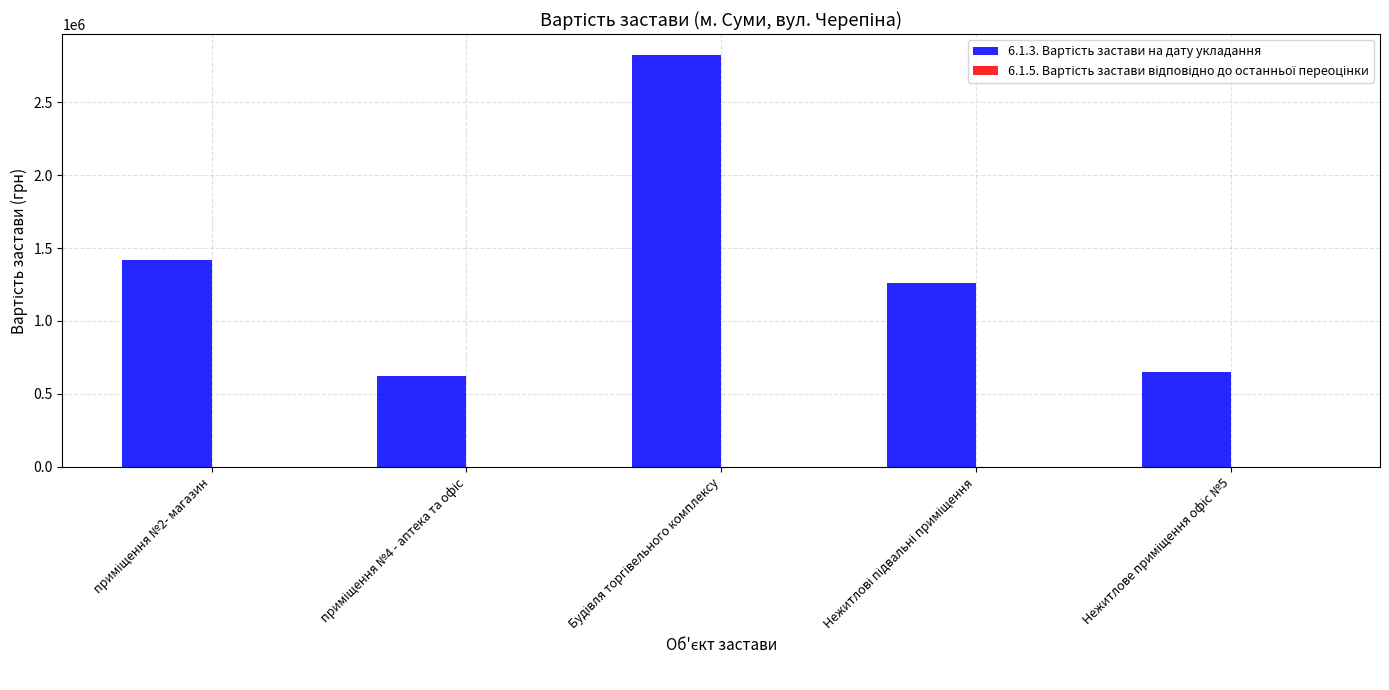

What is the difference between the second highest and second lowest values?

761892